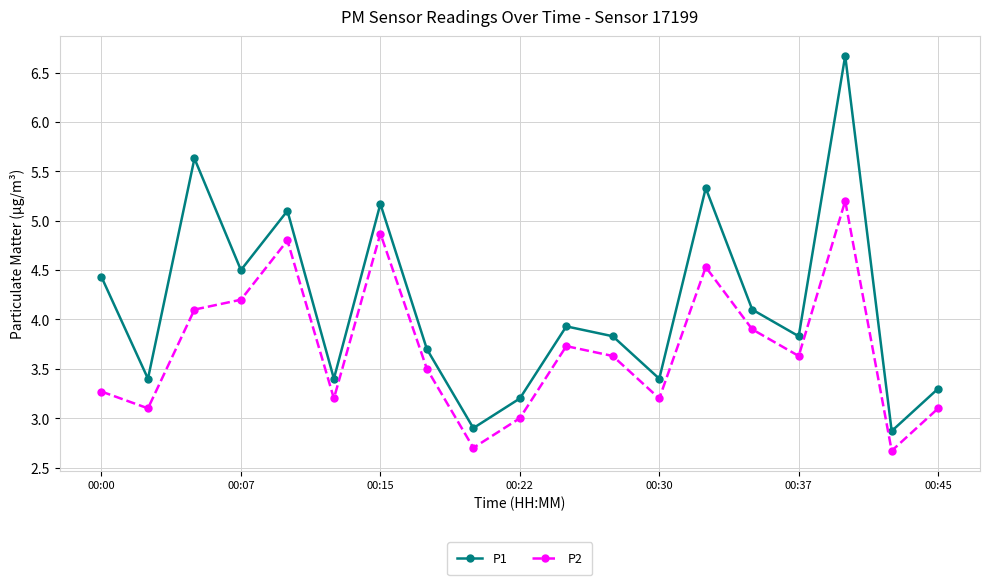

In P2, how many points are higher than both neighbors (excluding endpoints)?

5